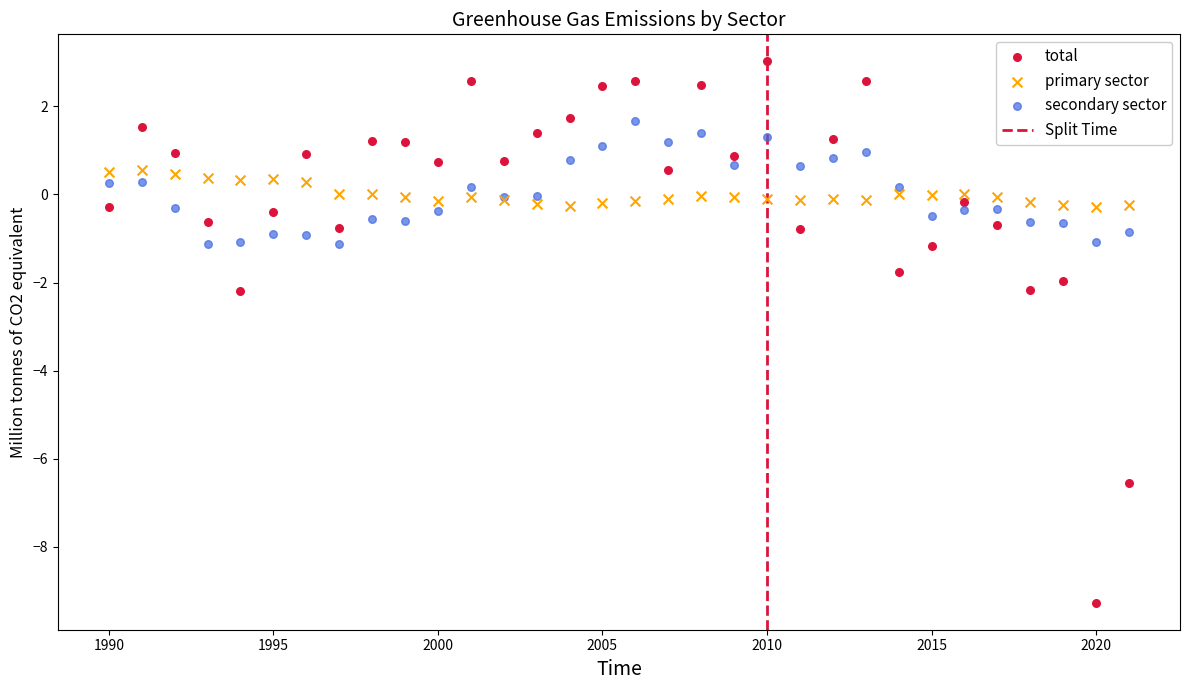

Which series has the largest Y range (max minus min)?

total